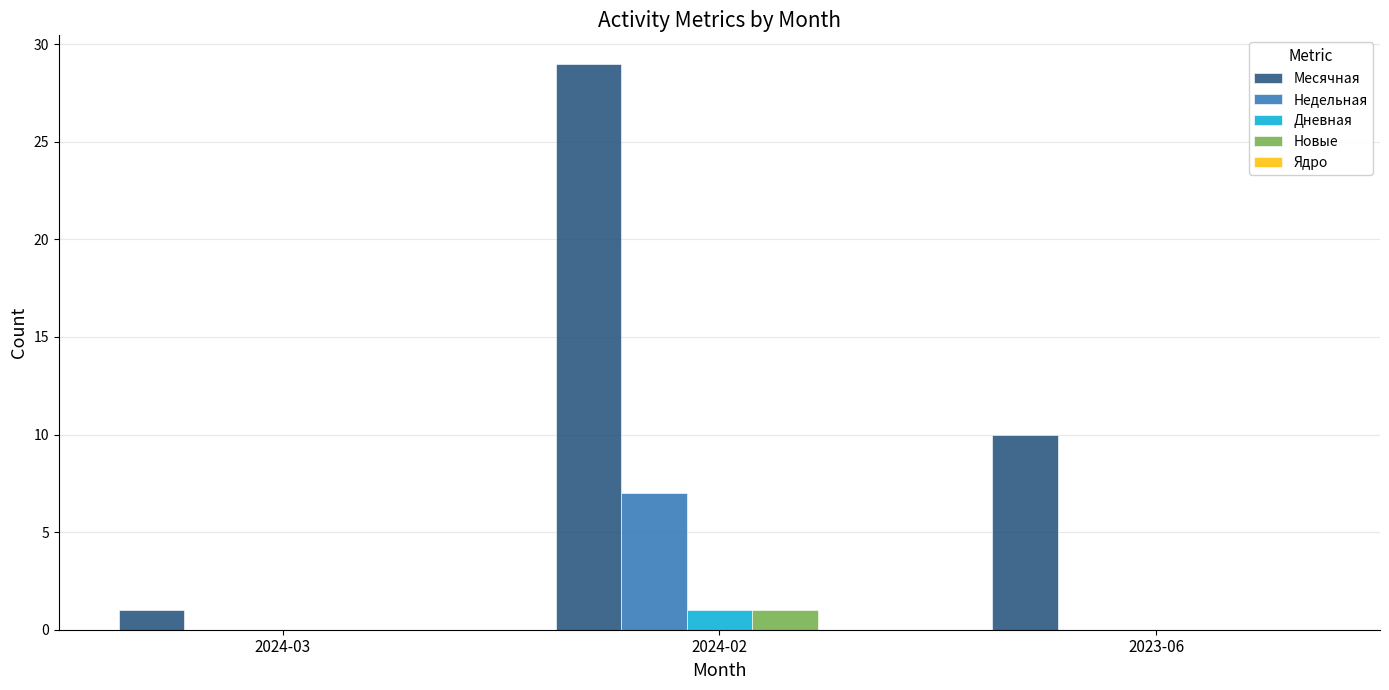

What is the maximum value shown in the chart?

29